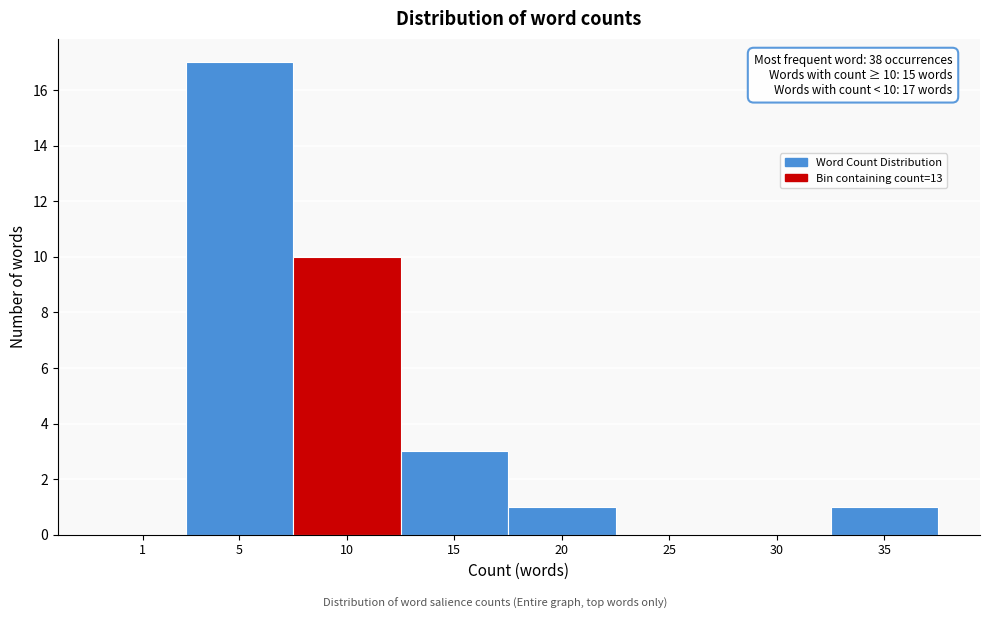

Reading right to left, extract all data points from this chart.

35=1	30=0	25=0	20=1	15=3	10=10	5=17	1=0